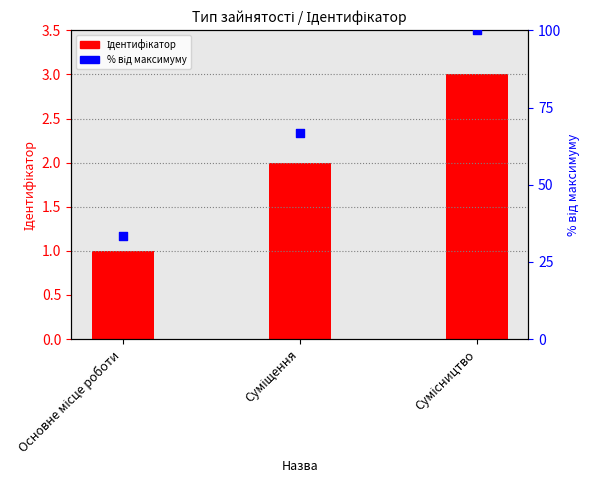

Which series has the widest spread of Y values?

% від максимуму